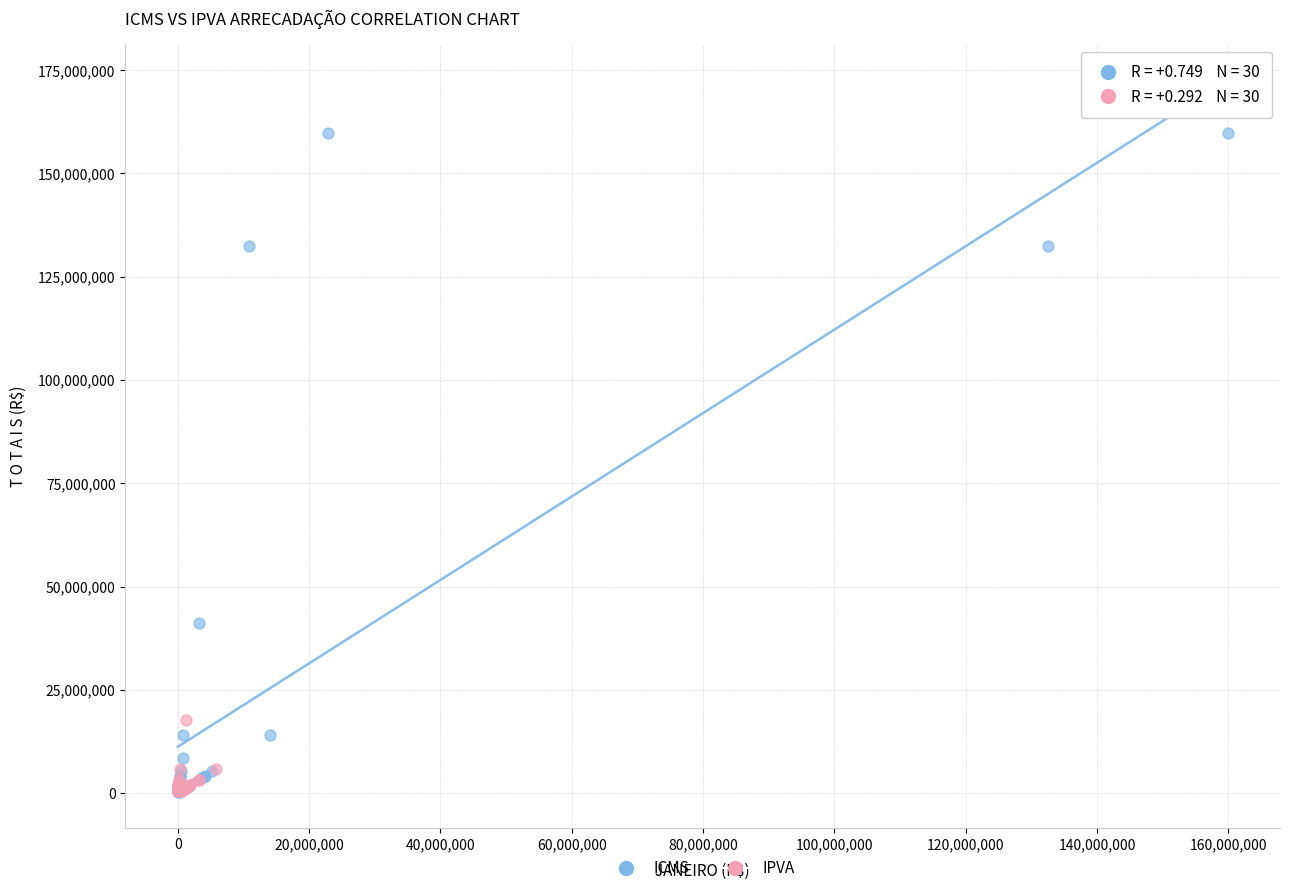

Which series reaches the maximum Y coordinate?

ICMS